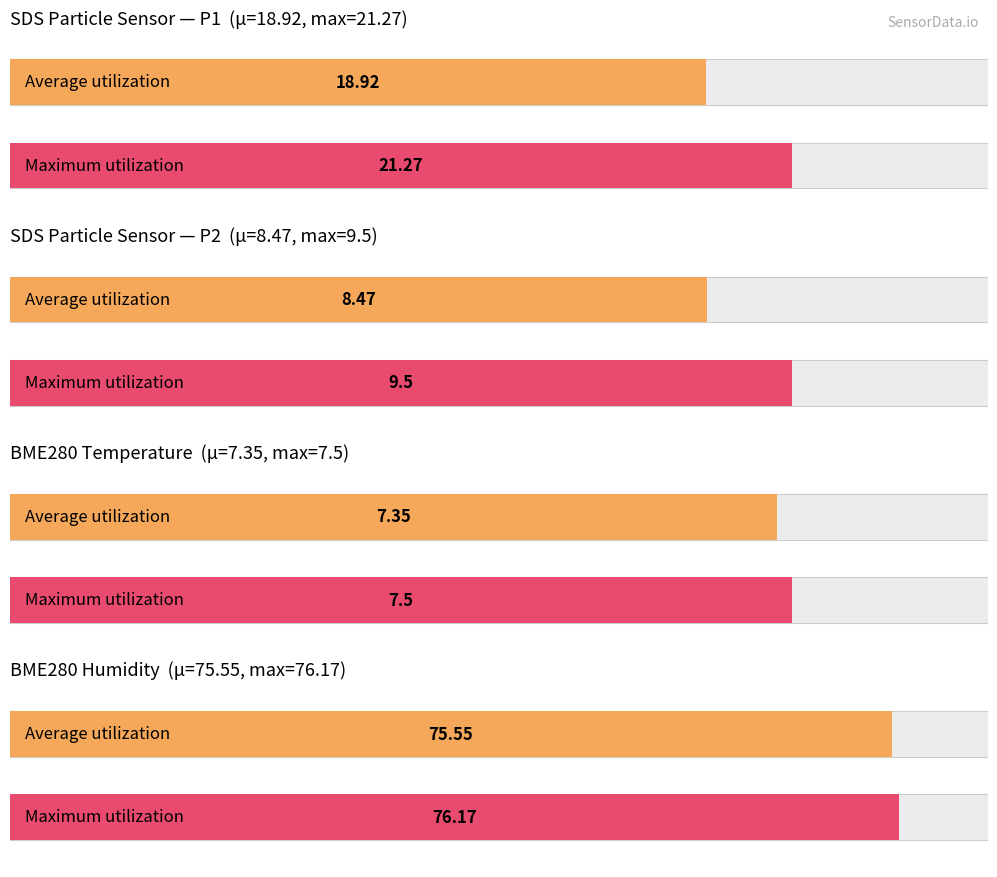

Which series changed the most between SDS_P1 and SDS_P2?

Maximum utilization